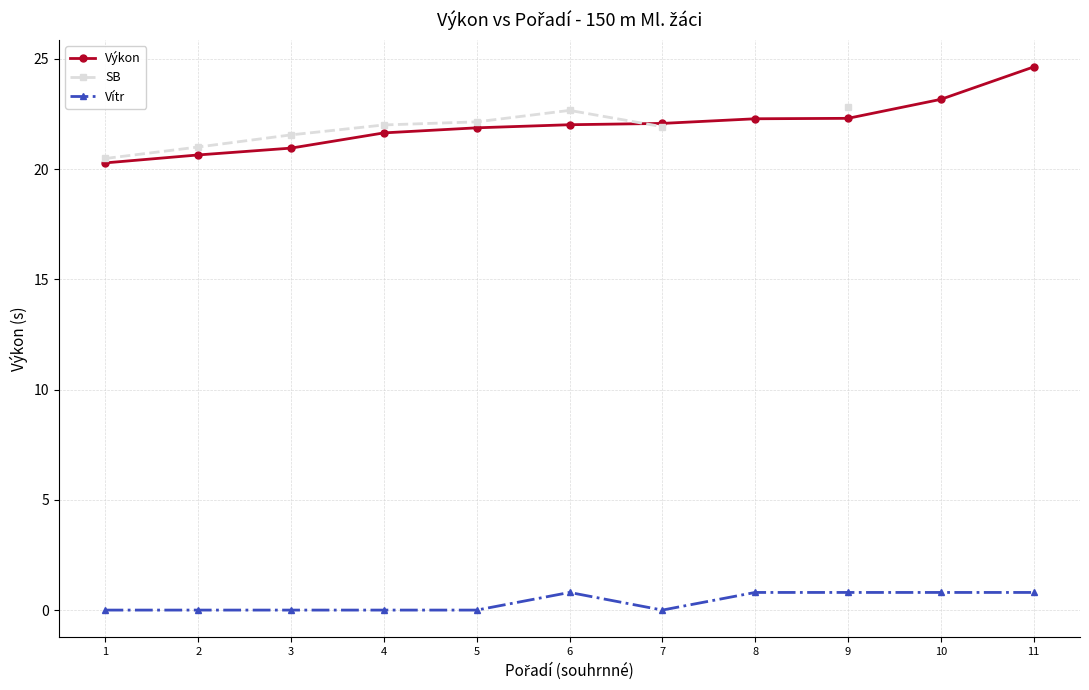

What is the approximate value of Vítr at 6?

0.8